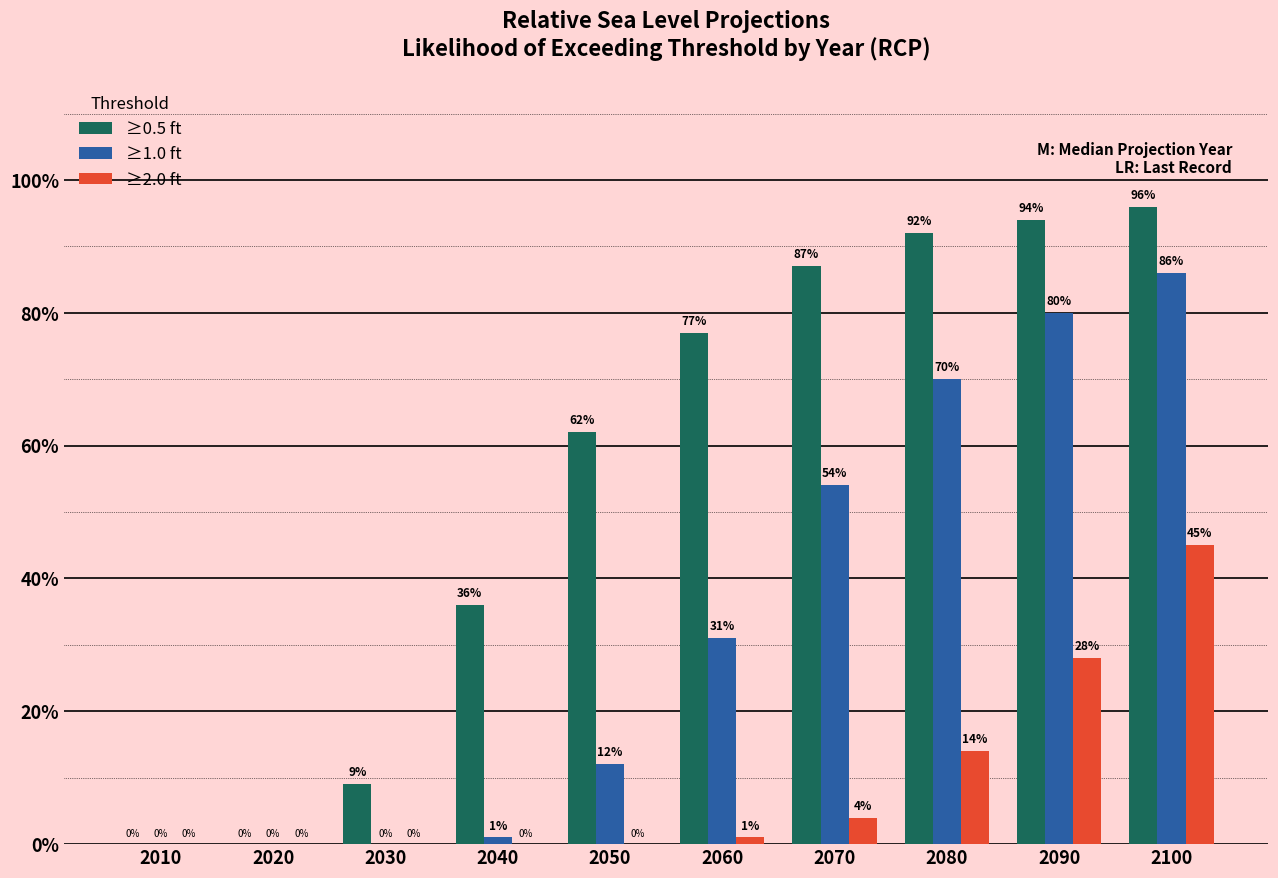

Reading left to right, what are all the values shown in this chart?

≥0.5 ft: 2010=0	2020=0	2030=9	2040=36	2050=62	2060=77	2070=87	2080=92	2090=94	2100=96
≥1.0 ft: 2010=0	2020=0	2030=0	2040=1	2050=12	2060=31	2070=54	2080=70	2090=80	2100=86
≥2.0 ft: 2010=0	2020=0	2030=0	2040=0	2050=0	2060=1	2070=4	2080=14	2090=28	2100=45